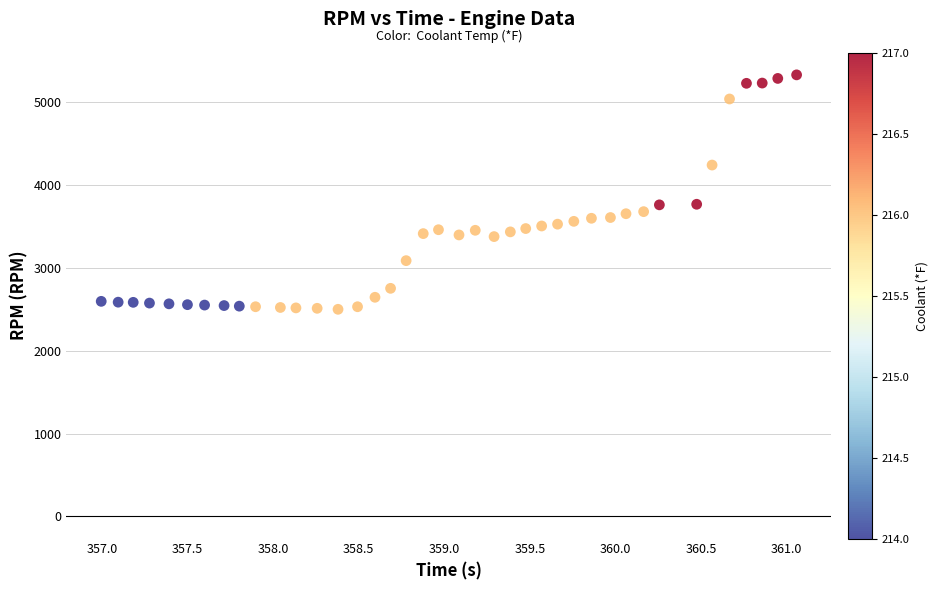

What is the range of Y values (max minus min)?

2828